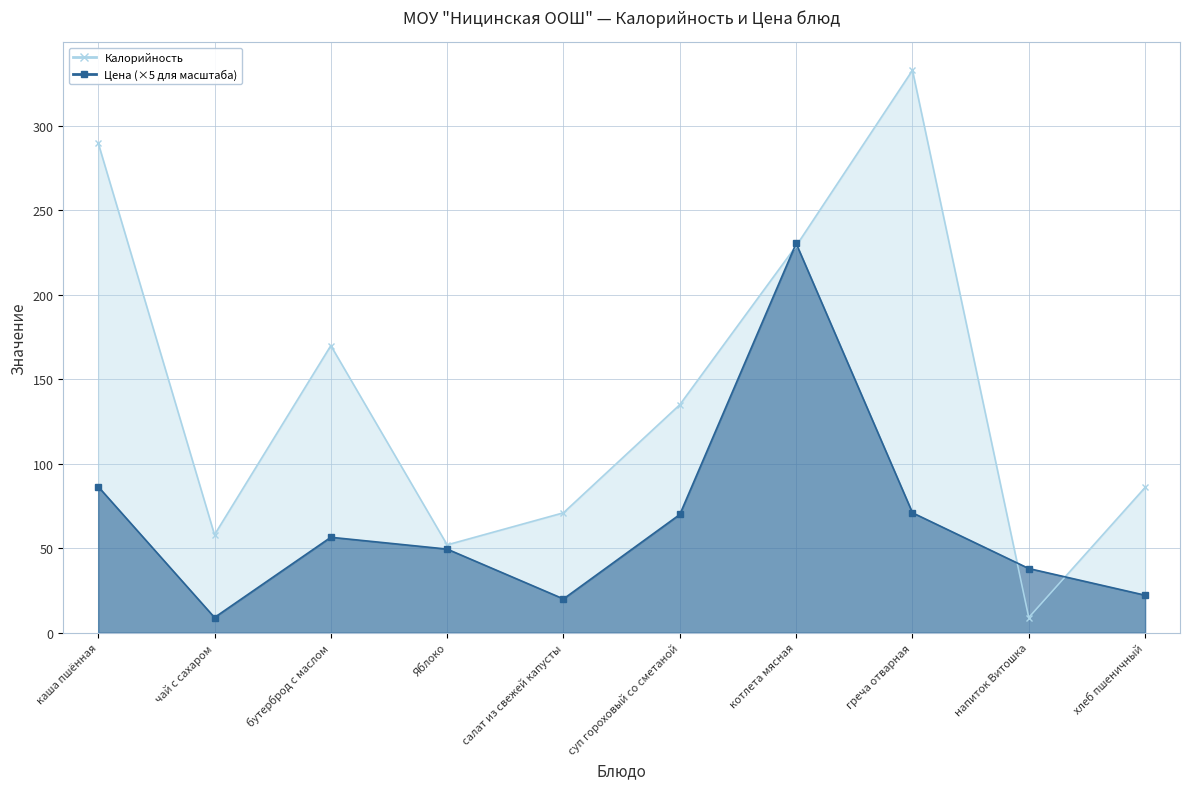

List the series in order of their overall mean, highest first.

Калорийность, Цена